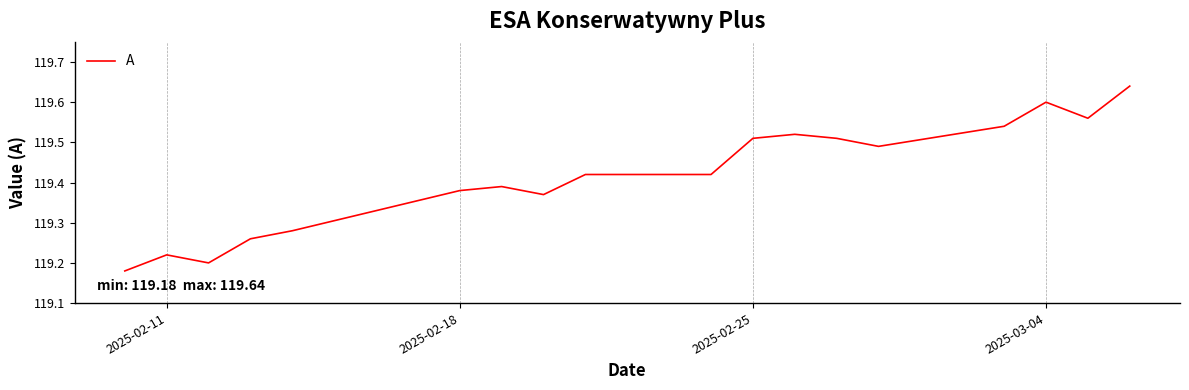

What is the difference between the maximum and minimum values?

0.5